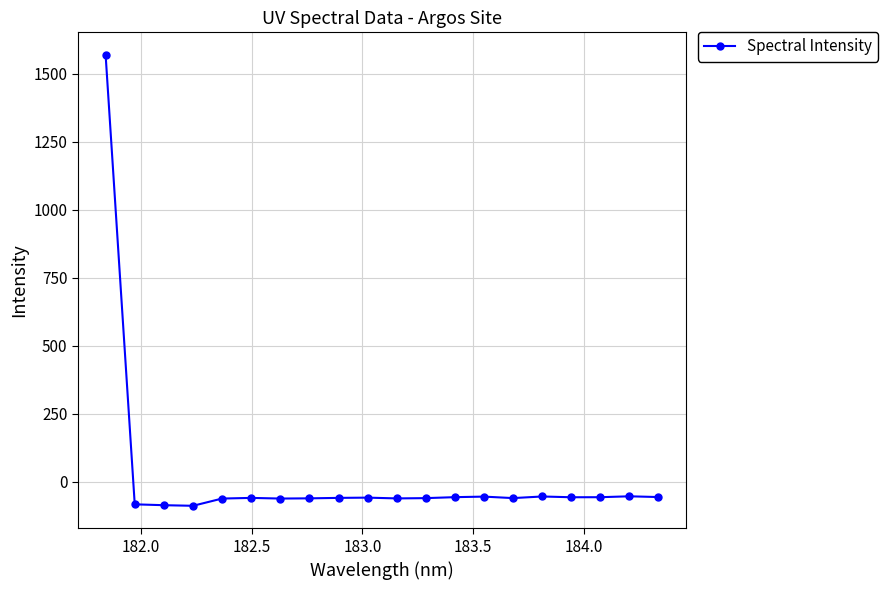

What is the difference between the maximum and minimum values?

1658.4